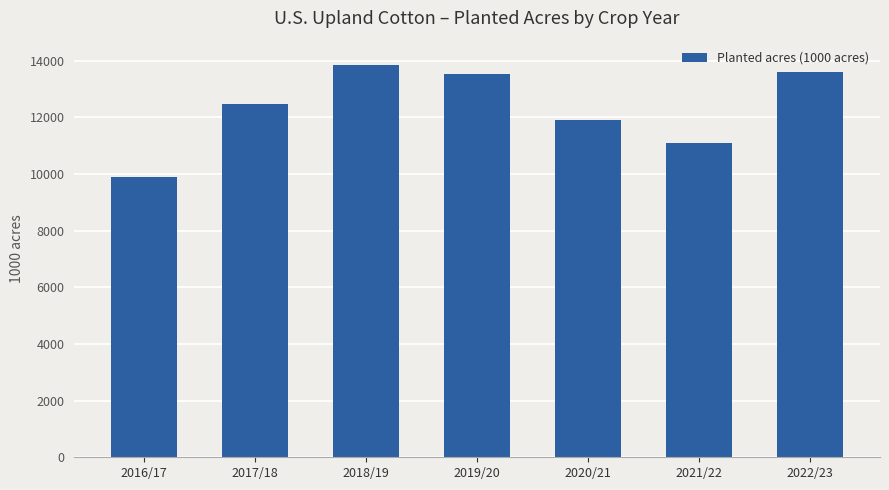

How many bars are there in total?

7